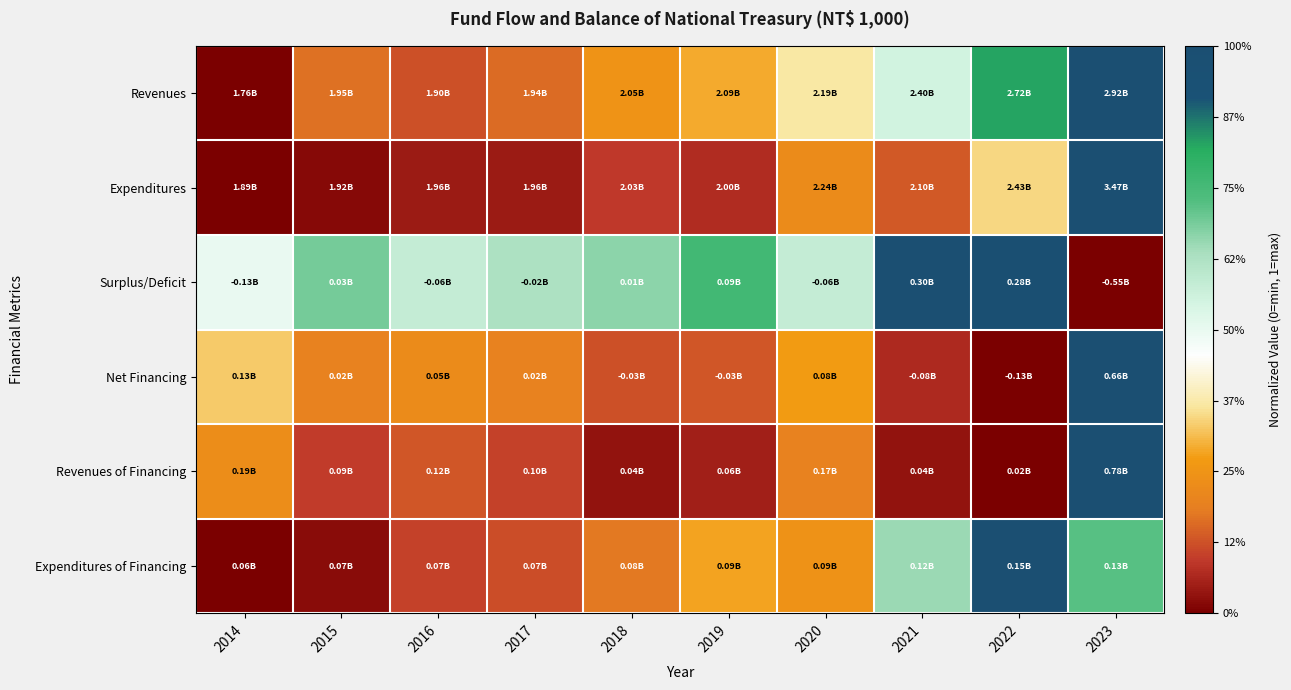

At which category is the sum across all series the highest?

2023